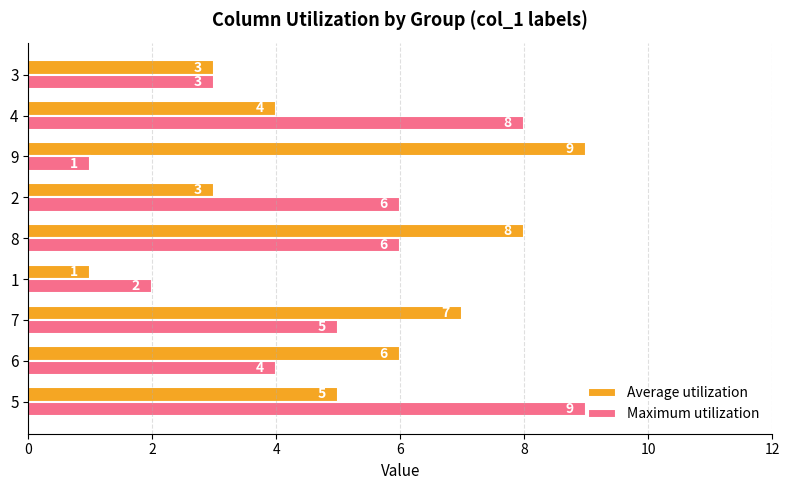

How many Maximum utilization values are between 3 and 6?

5